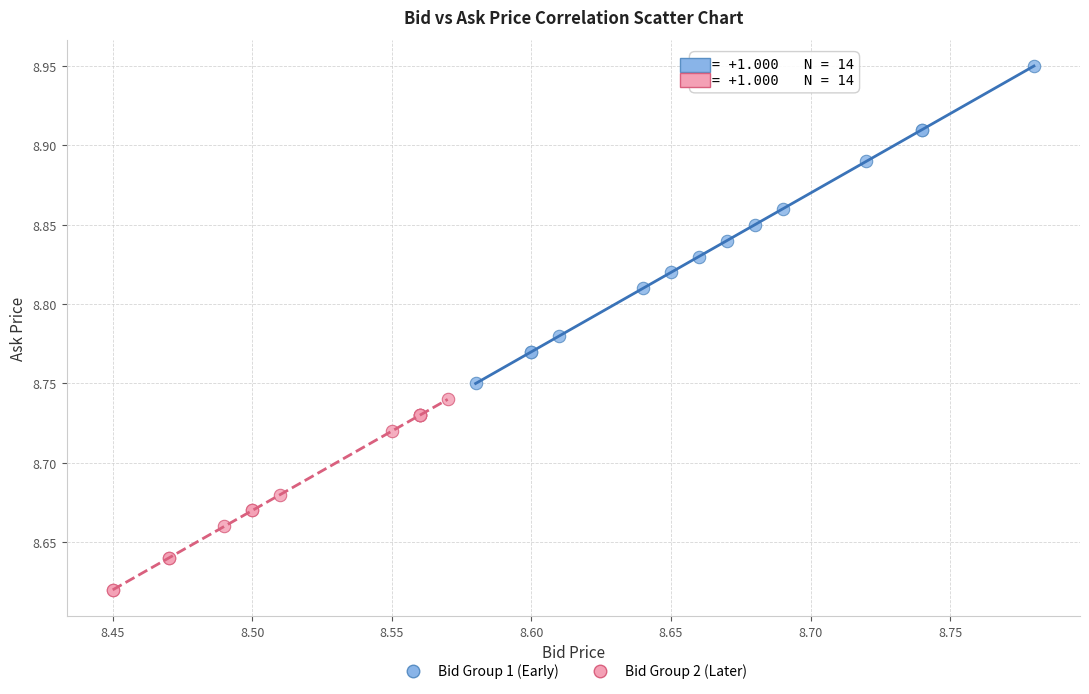

Which series has the largest Y range (max minus min)?

Bid Group 1 (Early)